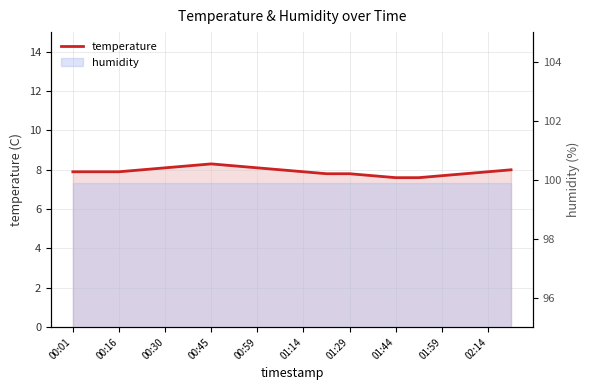

Reading right to left, transcribe all the data shown in this chart.

8.0	7.9	7.8	7.7	7.6	7.6	7.7	7.8	7.8	7.9	8.0	8.1	8.2	8.3	8.2	8.1	8.0	7.9	7.9	7.9